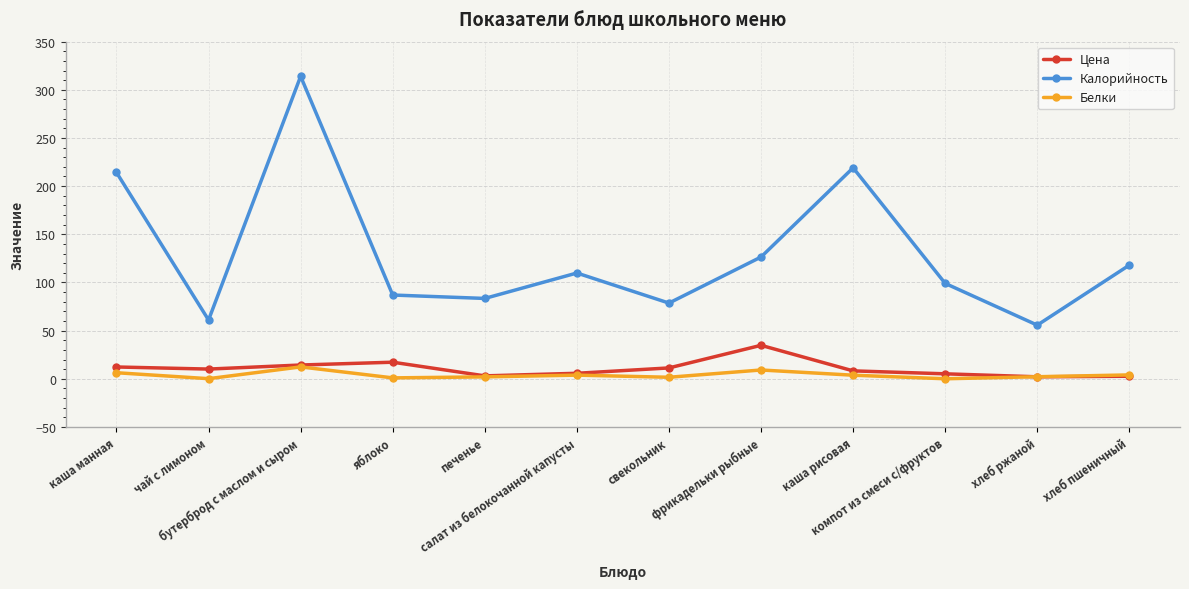

Rank the series by their maximum value, from lowest to highest.

Белки, Цена, Калорийность